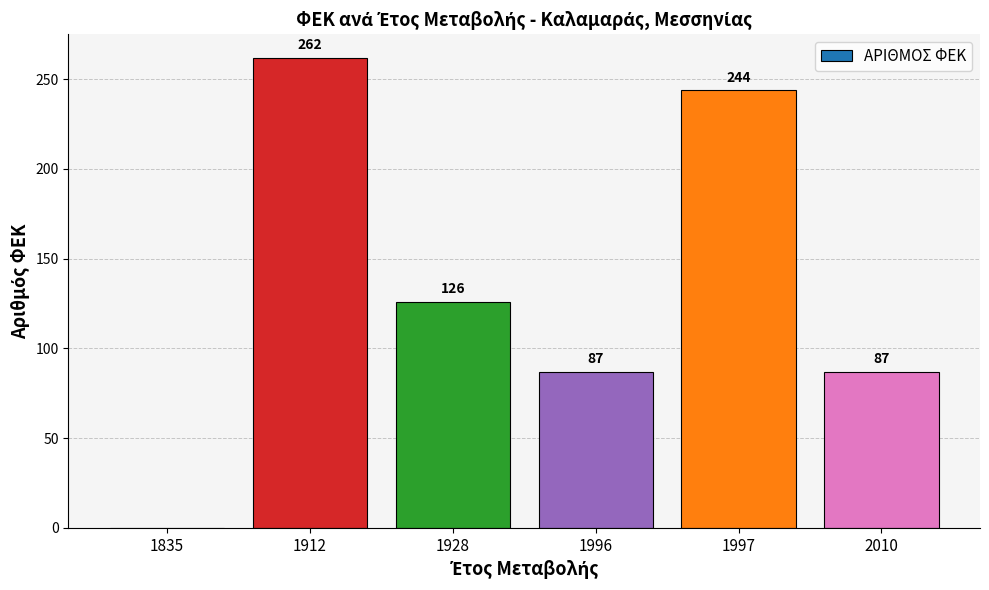

Does the chart contain stacked bars?

No